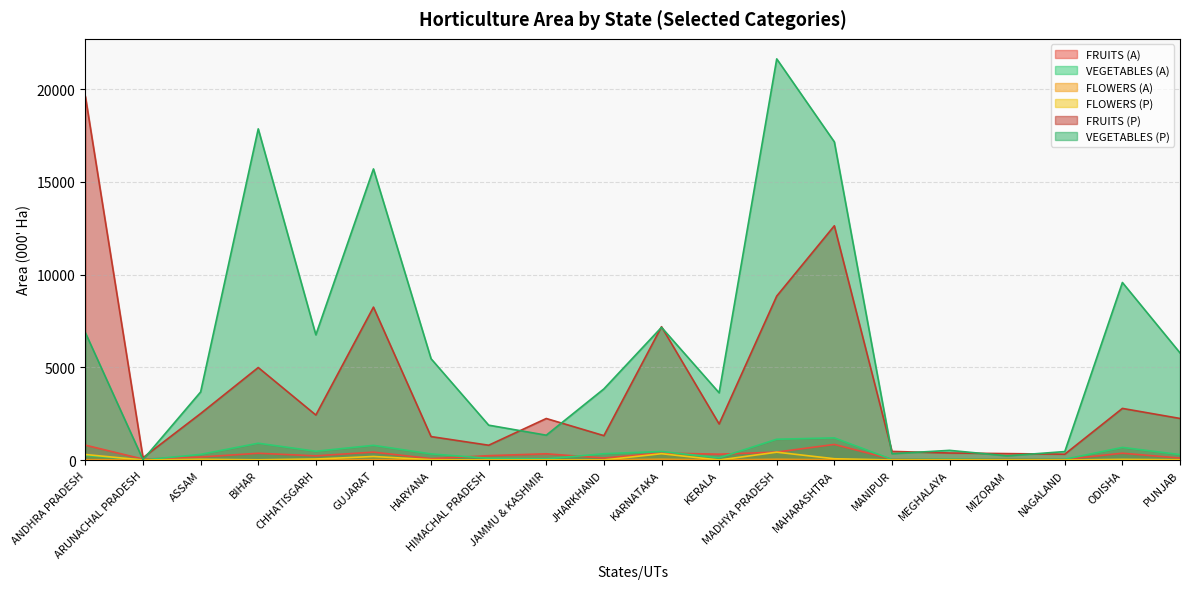

Where is VEGETABLES (A) nearest to the value 597?

ODISHA